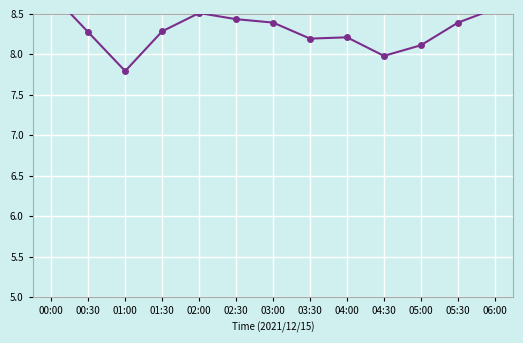

The value of Temp at 06:00 is 14.8. True or false?

False